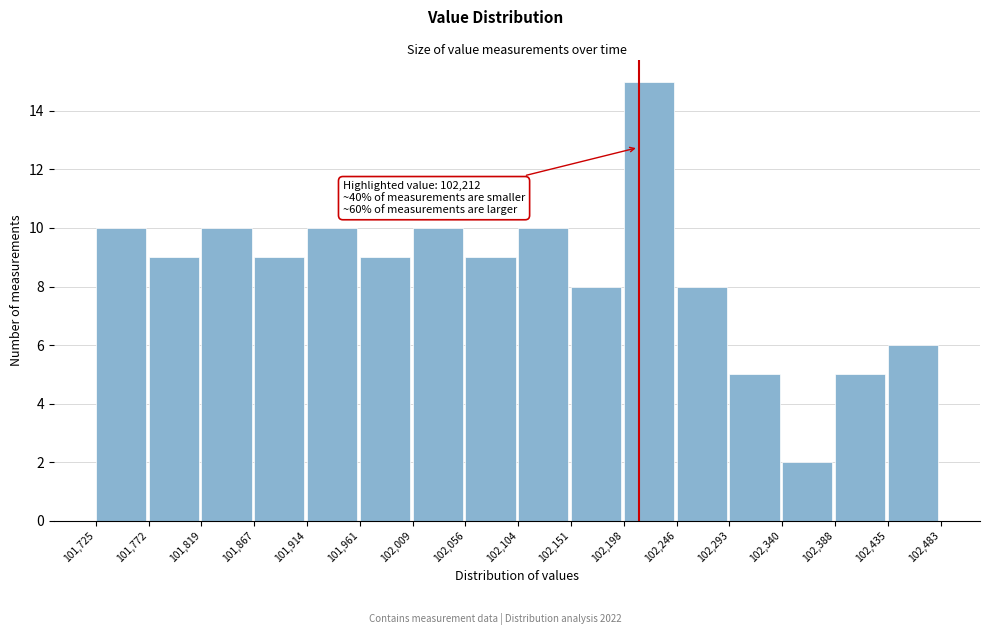

Which range on the x-axis has the tallest bar?

102,198 to 102,246